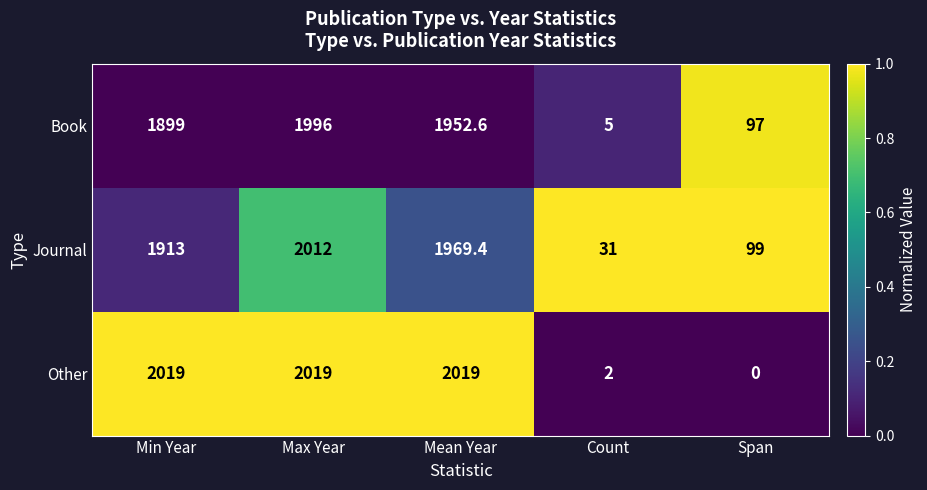

What is the difference between the second highest and minimum values in the Other series?

2019.0